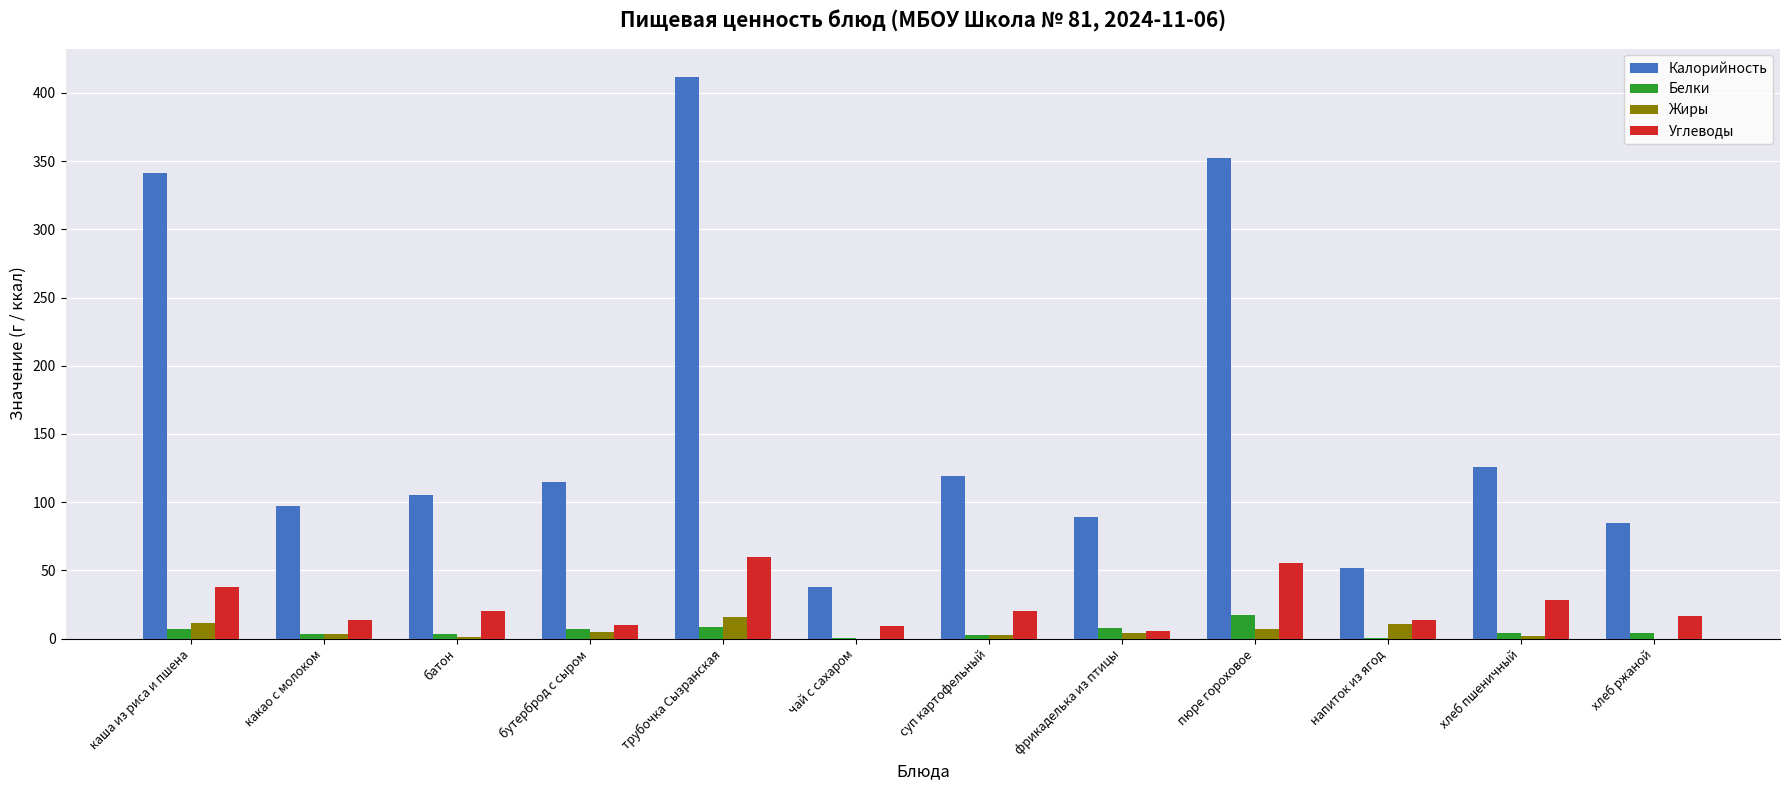

Which category has the highest value across all series?

трубочка Сызранская